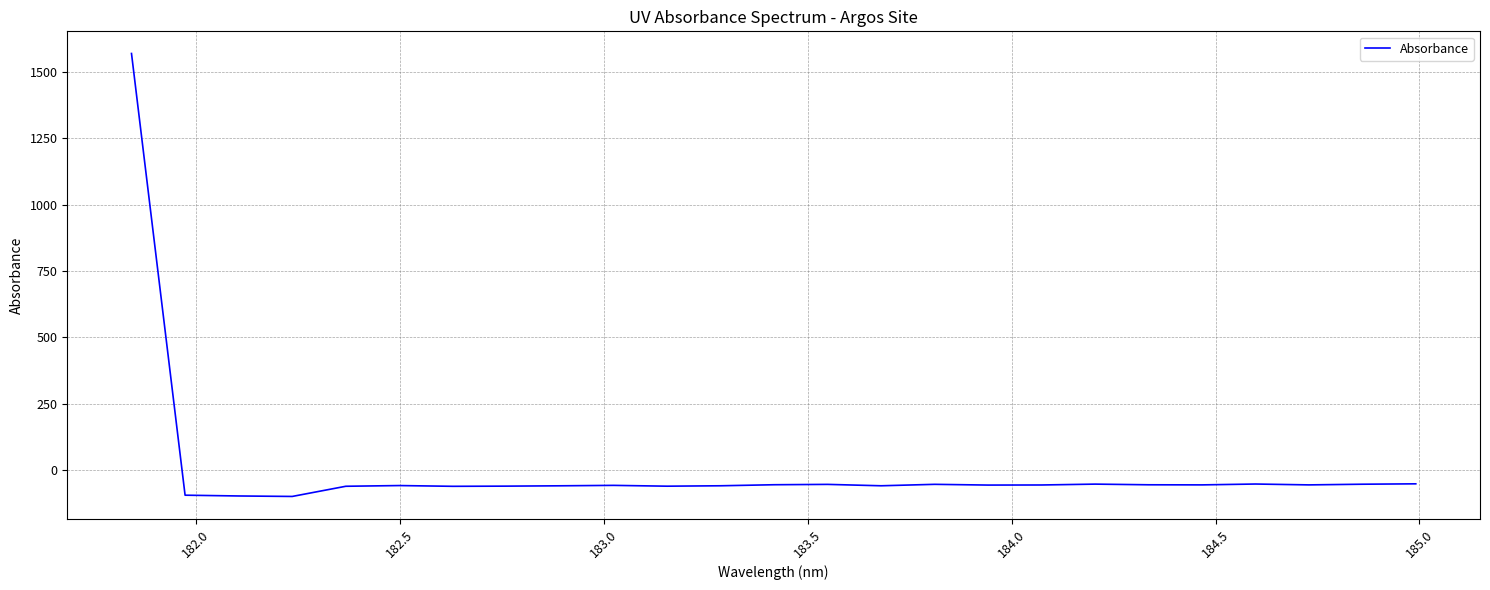

What is the greatest value displayed?

1569.2